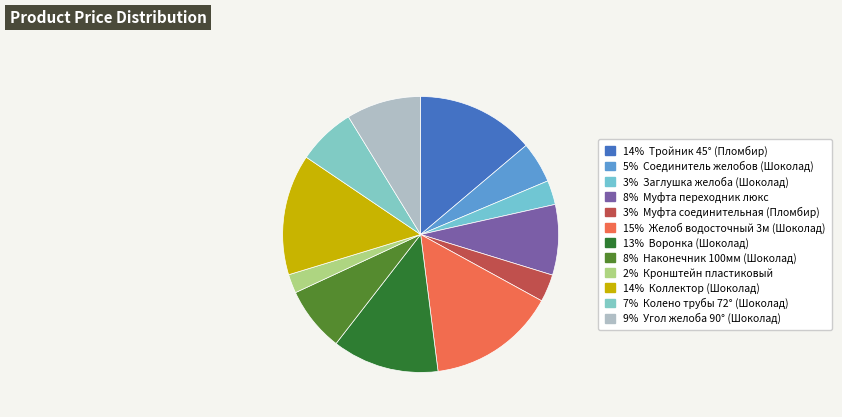

Which slice is the smallest?

Кронштейн пластиковый